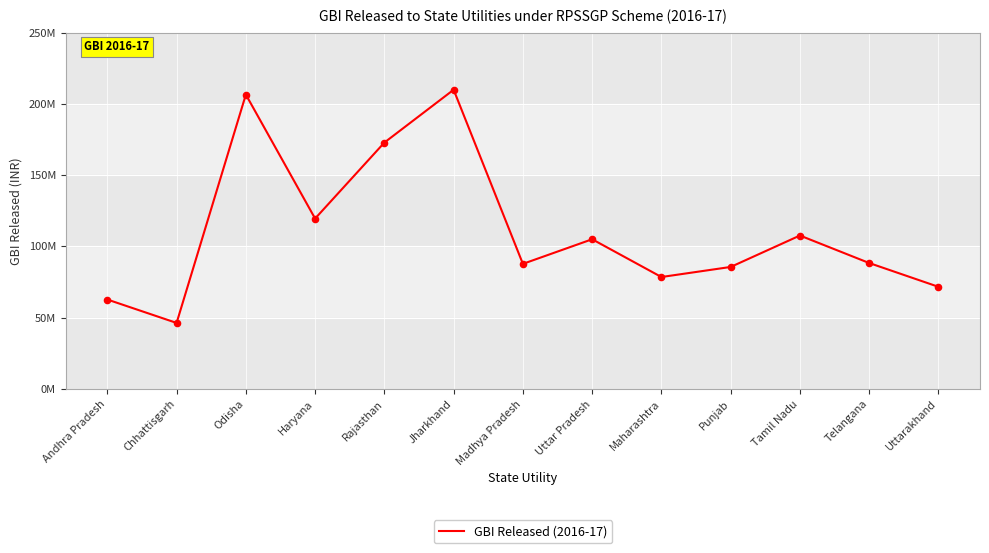

Approximately how many times larger is the value at Telangana compared to Madhya Pradesh?

1.0